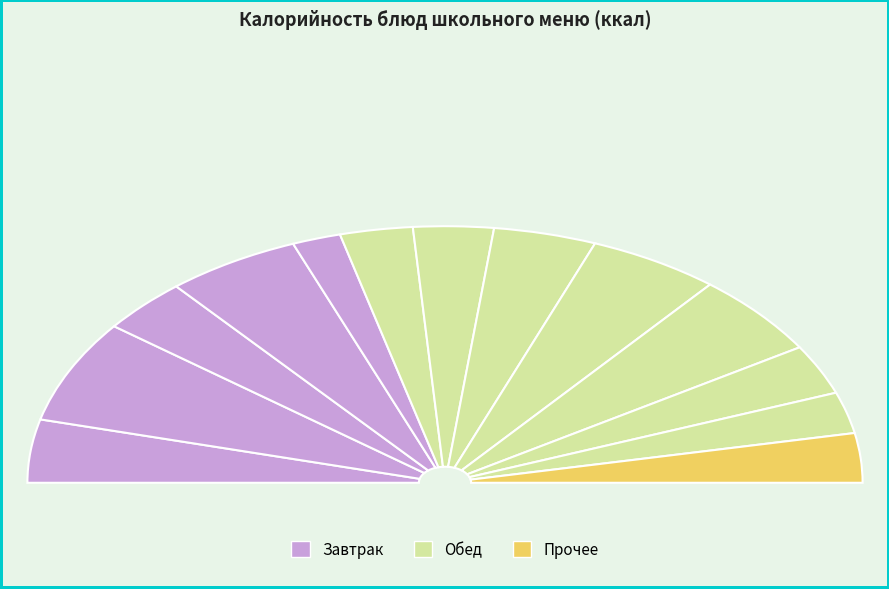

How many segments does this pie chart have?

13